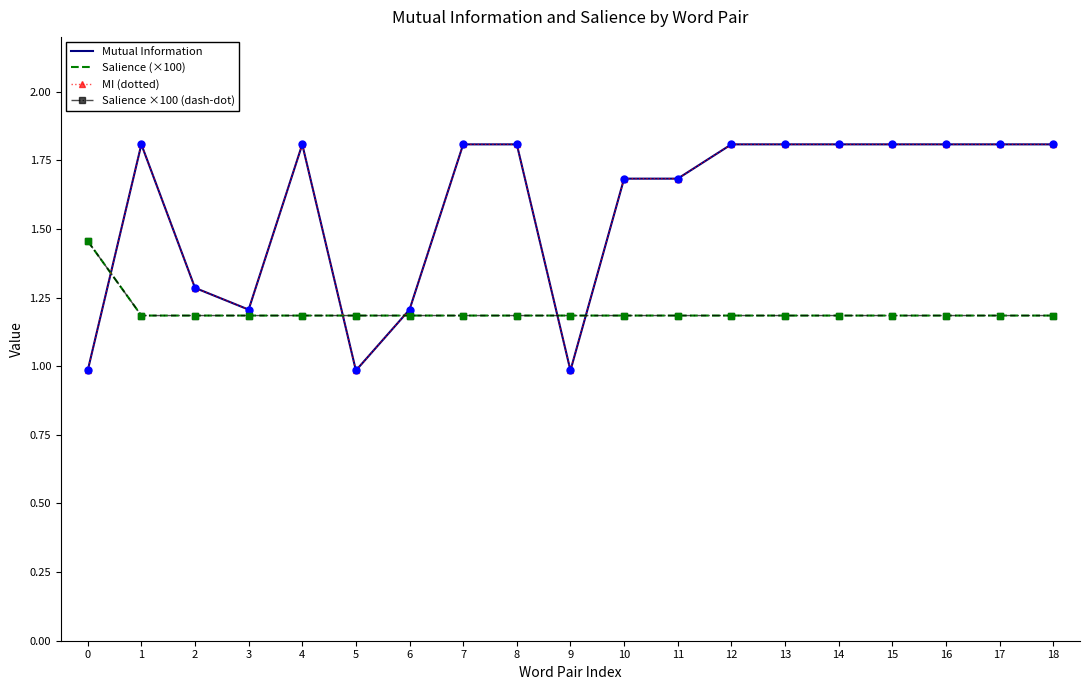

Is this an area chart (filled region under the line)?

No